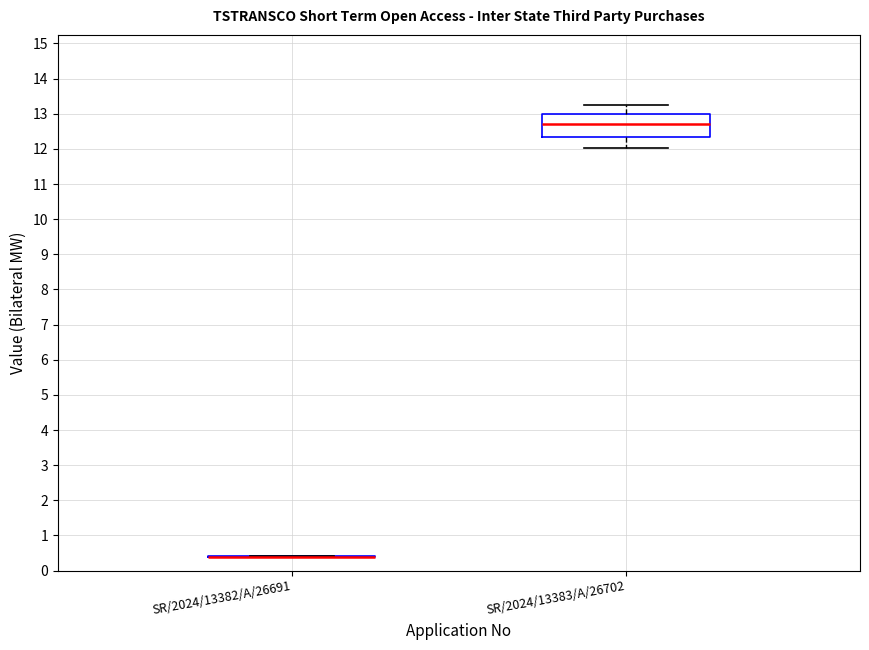

Comparing the boxes themselves (not the whiskers), which one is the tallest?

SR/2024/13383/A/26702